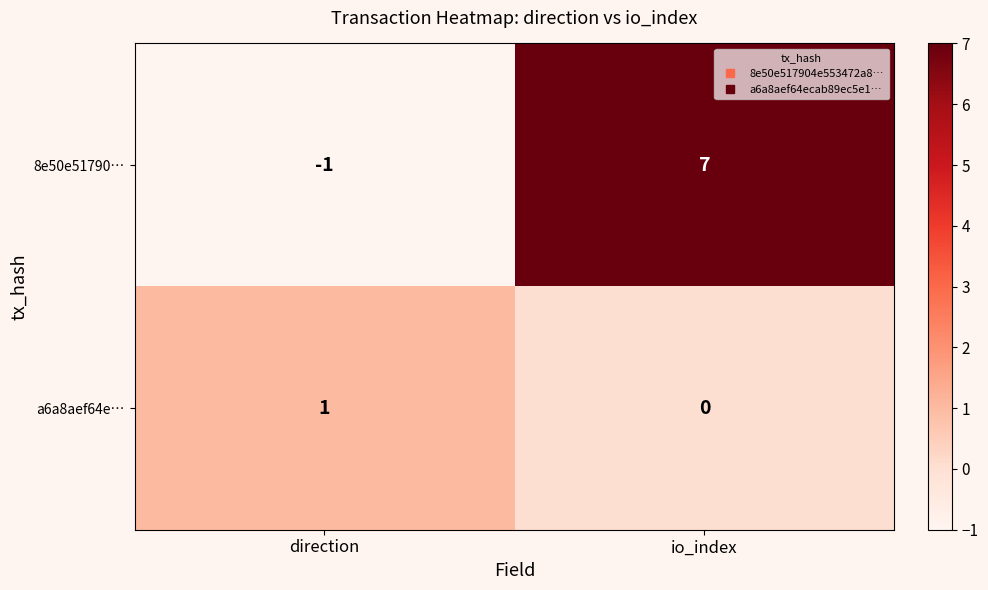

The value of a6a8aef64e… at io_index is 1. True or false?

False